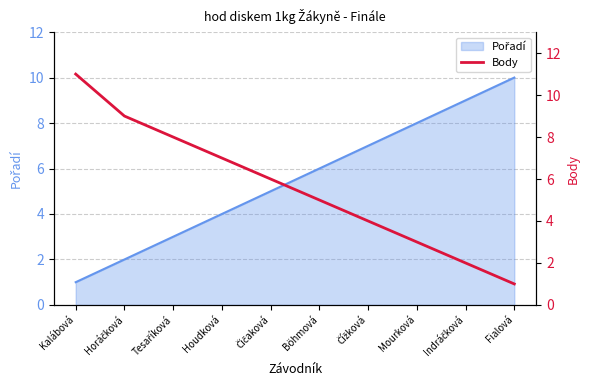

Reading left to right, extract all data points from this chart.

11	9	8	7	6	5	4	3	2	1